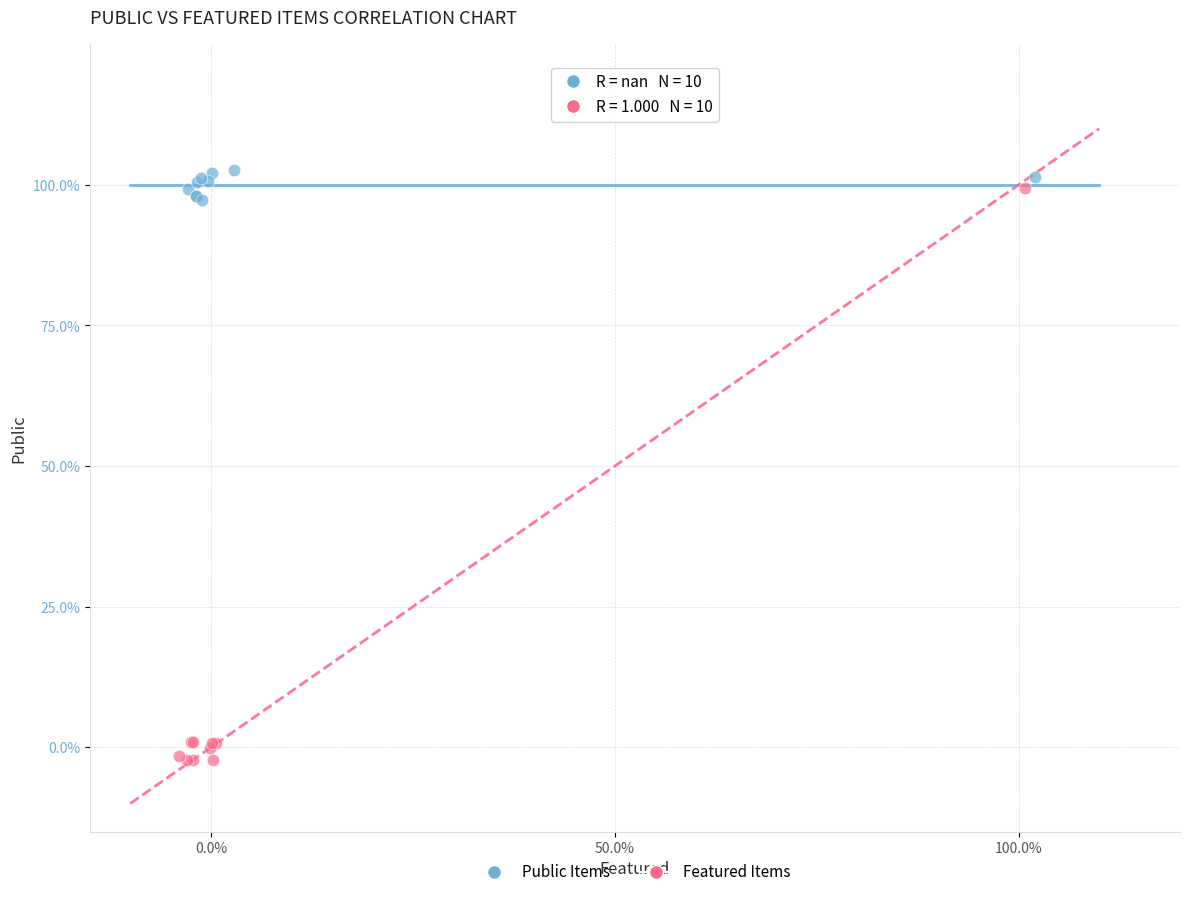

What are all the series names shown in the legend?

Public Items, Featured Items